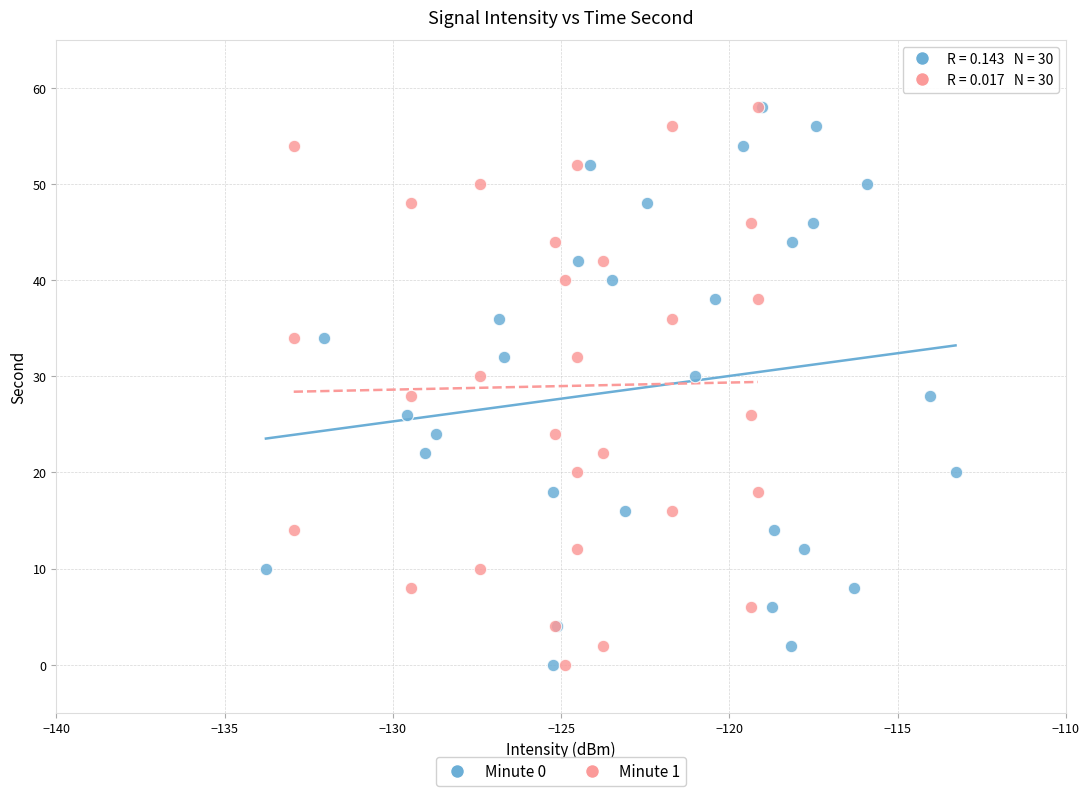

What are all the series names shown in the legend?

Minute 0, Minute 1